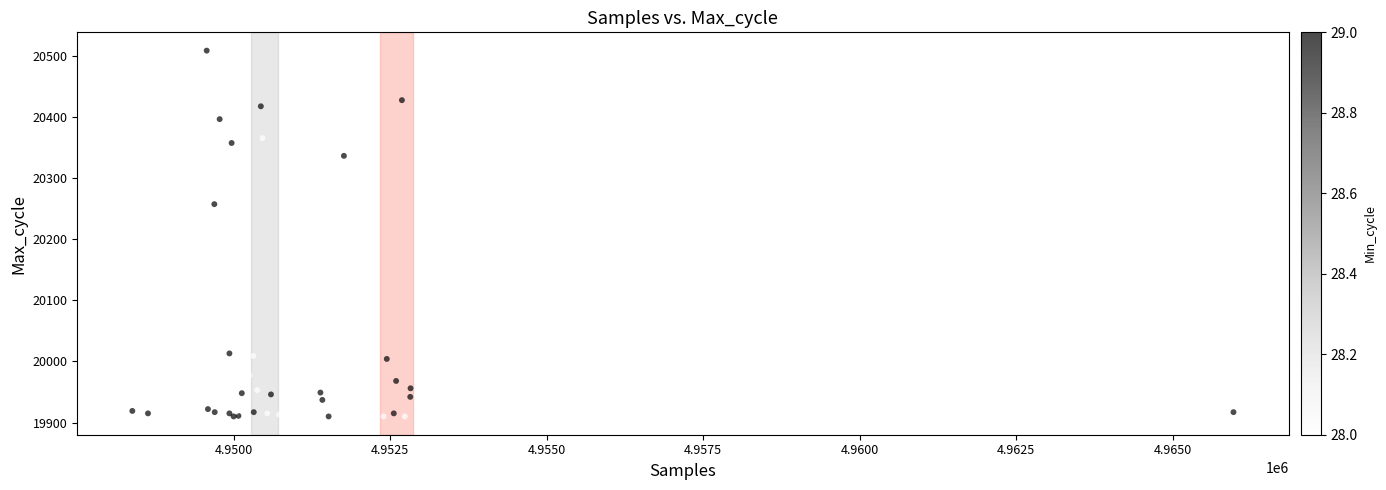

What Y value in the scatter plot is closest to 20209?

20257